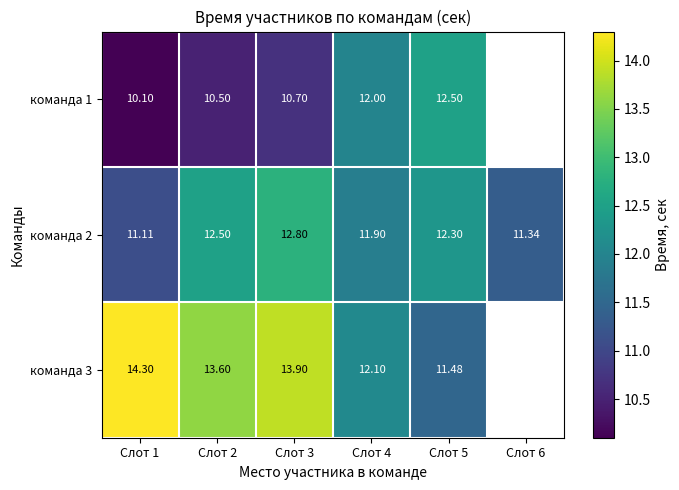

Which label corresponds to the largest value in the chart?

Слот 1